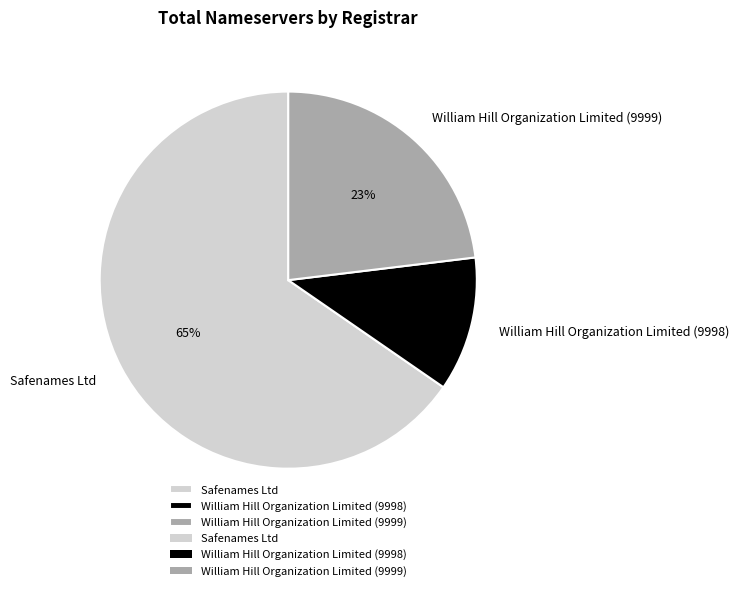

To the nearest percent, what is the average slice percentage?

33%